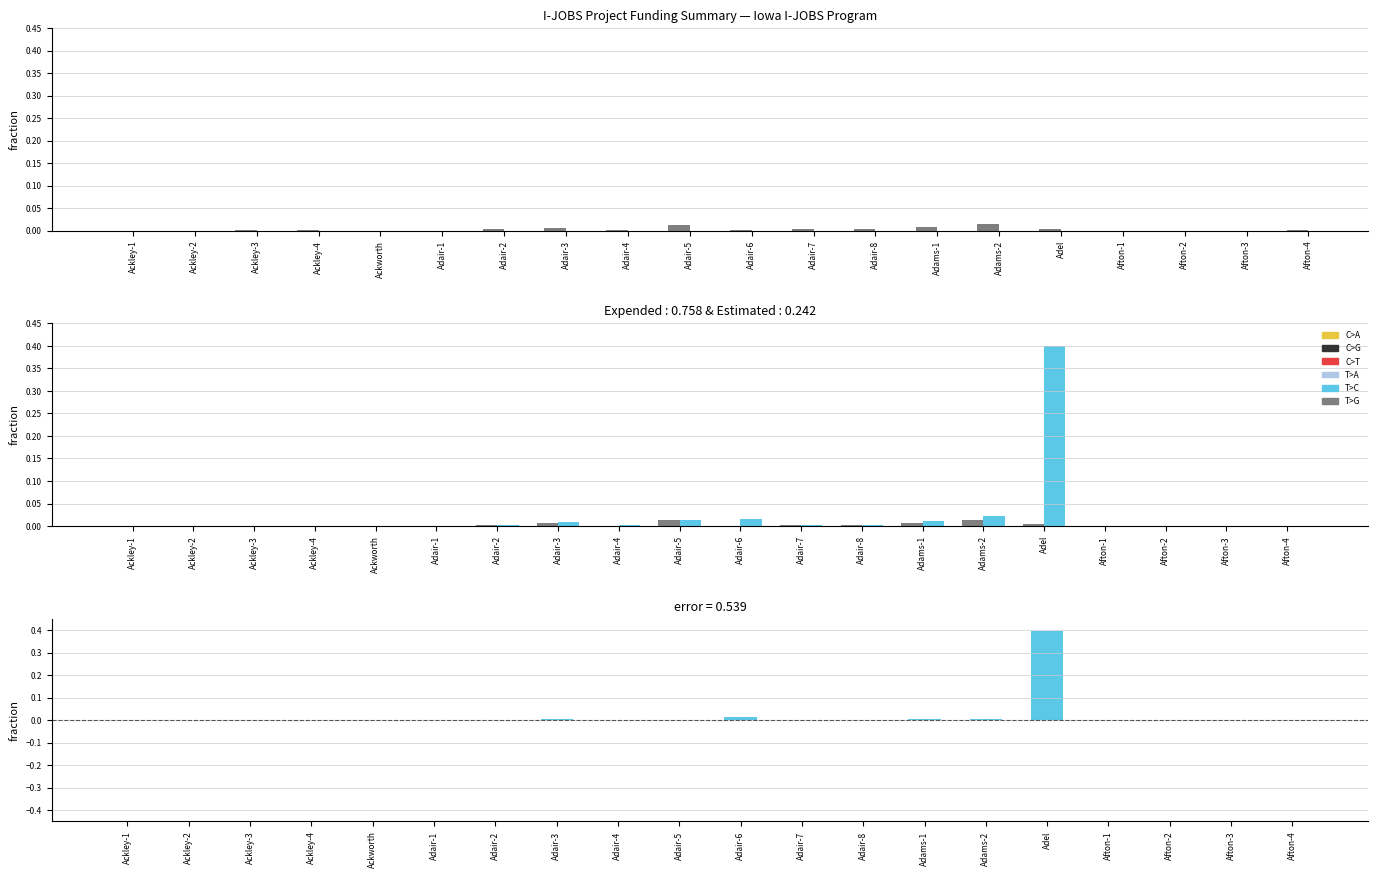

Is the value of Project Estimated Costs at Adair-3 greater than the value of Difference (Estimated - Expended) at Adair-5?

Yes